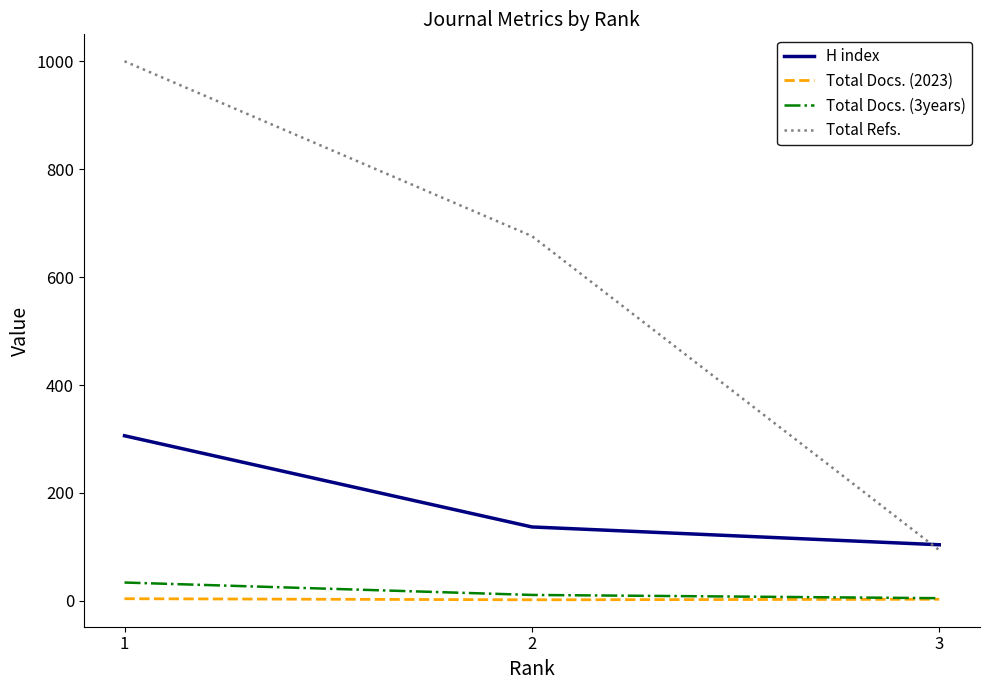

The value of Total Docs. (3years) at 1 is 34. True or false?

True